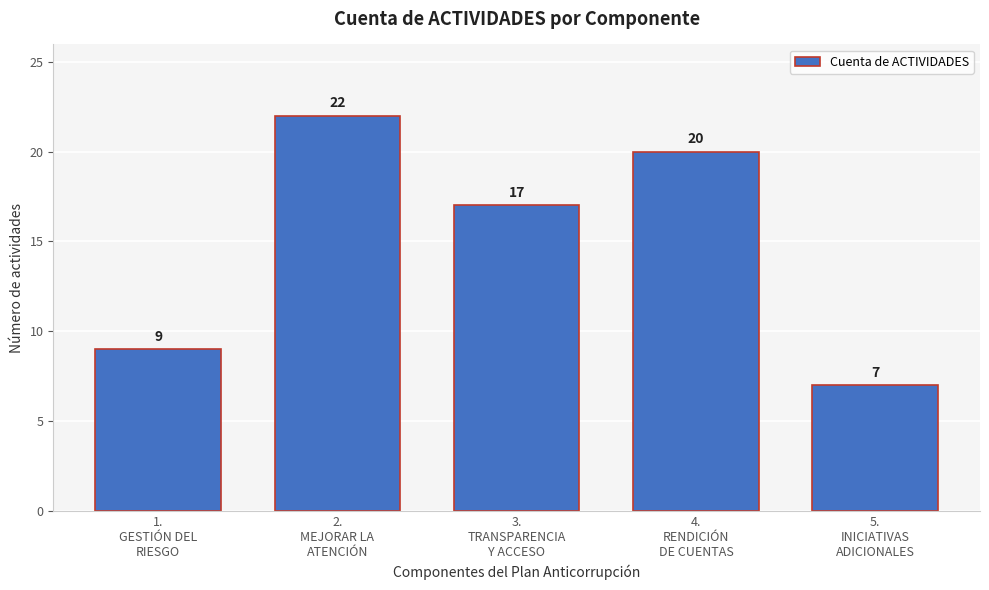

Reading left to right, list all the values displayed in this chart.

9	22	17	20	7